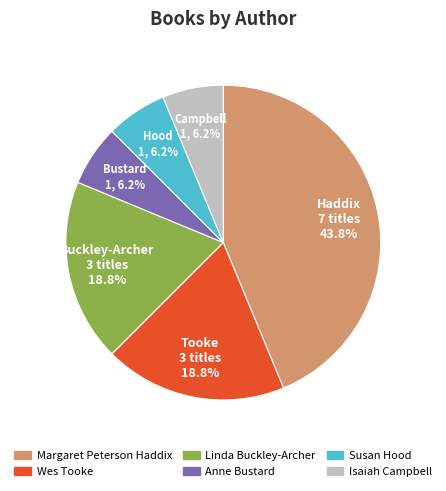

Approximately how many times larger is the value at Anne Bustard compared to Isaiah Campbell?

1.0